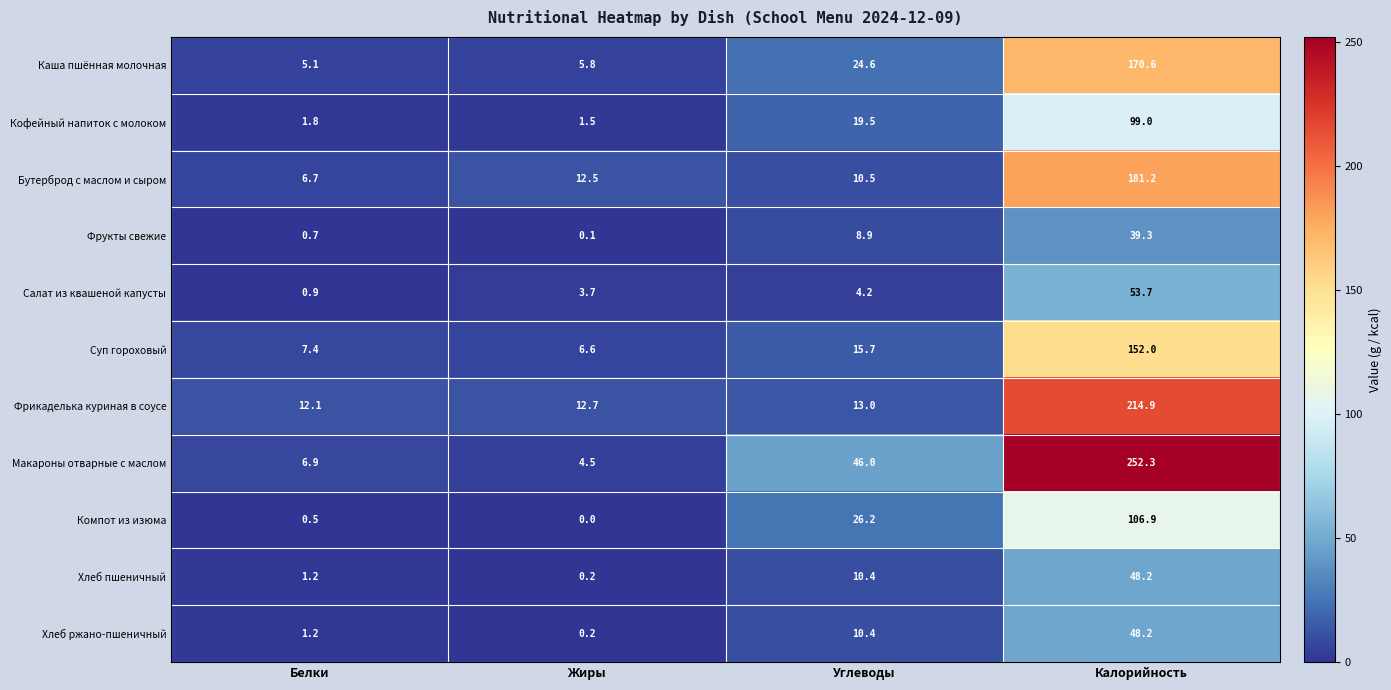

What is the spread (max minus min) of values at Жиры?

12.7